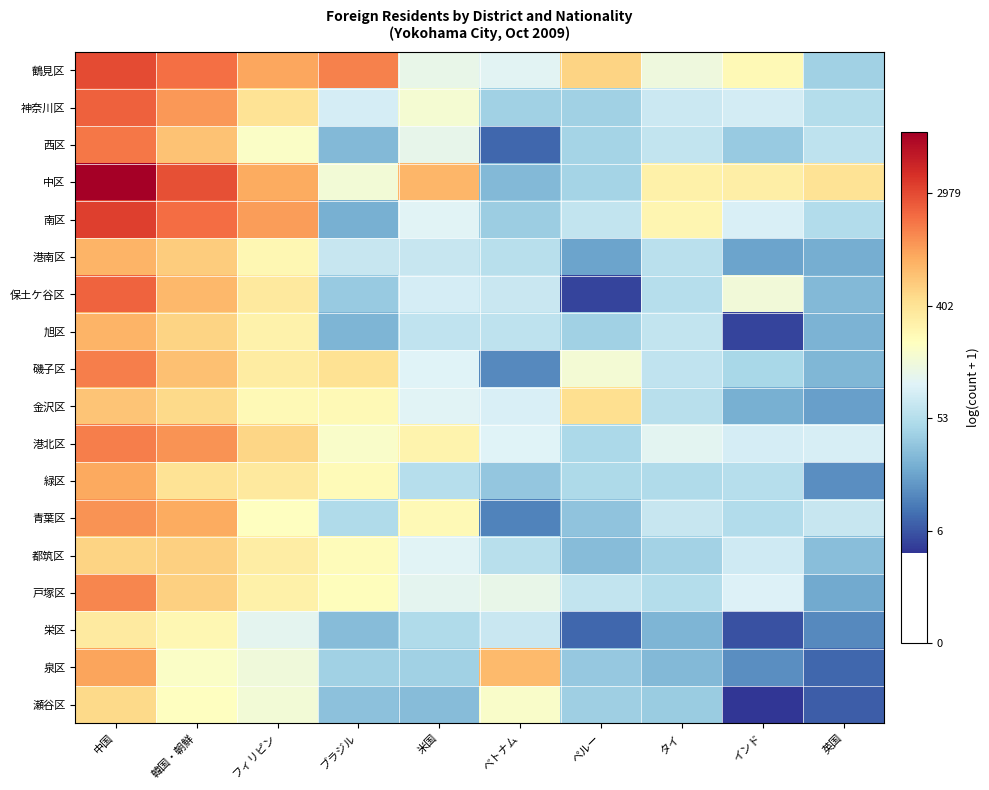

Reading left to right, list all the values displayed in this chart.

鶴見区: 中国=8.0	韓国・朝鮮=7.5	フィリピン=6.9	ブラジル=7.3	米国=4.8	ベトナム=4.7	ペルー=6.3	タイ=5.0	インド=5.5	英国=3.7
神奈川区: 中国=7.7	韓国・朝鮮=7.1	フィリピン=6.0	ブラジル=4.5	米国=5.1	ベトナム=3.7	ペルー=3.7	タイ=4.3	インド=4.4	英国=4.0
西区: 中国=7.5	韓国・朝鮮=6.5	フィリピン=5.2	ブラジル=3.3	米国=4.8	ベトナム=2.2	ペルー=3.8	タイ=4.2	インド=3.6	英国=4.1
中区: 中国=9.1	韓国・朝鮮=7.9	フィリピン=6.8	ブラジル=5.0	米国=6.7	ベトナム=3.3	ペルー=3.8	タイ=5.7	インド=5.7	英国=6.0
南区: 中国=8.2	韓国・朝鮮=7.6	フィリピン=7.0	ブラジル=3.2	米国=4.6	ベトナム=3.7	ペルー=4.2	タイ=5.6	インド=4.5	英国=4.0
港南区: 中国=6.7	韓国・朝鮮=6.4	フィリピン=5.5	ブラジル=4.2	米国=4.3	ベトナム=4.1	ペルー=3.0	タイ=4.1	インド=3.0	英国=3.1
保土ケ谷区: 中国=7.7	韓国・朝鮮=6.7	フィリピン=5.9	ブラジル=3.6	米国=4.5	ベトナム=4.3	ペルー=1.8	タイ=4.0	インド=5.0	英国=3.3
旭区: 中国=6.7	韓国・朝鮮=6.3	フィリピン=5.6	ブラジル=3.3	米国=4.2	ベトナム=4.1	ペルー=3.7	タイ=4.2	インド=1.8	英国=3.2
磯子区: 中国=7.4	韓国・朝鮮=6.6	フィリピン=5.8	ブラジル=6.0	米国=4.6	ベトナム=2.6	ペルー=5.1	タイ=4.2	インド=3.9	英国=3.3
金沢区: 中国=6.5	韓国・朝鮮=6.2	フィリピン=5.5	ブラジル=5.5	米国=4.6	ベトナム=4.5	ペルー=6.1	タイ=4.1	インド=3.2	英国=2.9
港北区: 中国=7.4	韓国・朝鮮=7.1	フィリピン=6.2	ブラジル=5.2	米国=5.6	ベトナム=4.6	ペルー=3.9	タイ=4.7	インド=4.5	英国=4.5
緑区: 中国=6.9	韓国・朝鮮=6.0	フィリピン=5.9	ブラジル=5.4	米国=4.0	ベトナム=3.6	ペルー=3.9	タイ=3.9	インド=4.0	英国=2.7
青葉区: 中国=7.1	韓国・朝鮮=6.9	フィリピン=5.3	ブラジル=3.9	米国=5.5	ベトナム=2.6	ペルー=3.5	タイ=4.3	インド=4.0	英国=4.3
都筑区: 中国=6.3	韓国・朝鮮=6.3	フィリピン=5.8	ブラジル=5.4	米国=4.6	ベトナム=4.1	ペルー=3.4	タイ=3.8	インド=4.4	英国=3.4
戸塚区: 中国=7.3	韓国・朝鮮=6.3	フィリピン=5.7	ブラジル=5.4	米国=4.7	ベトナム=4.8	ペルー=4.2	タイ=4.0	インド=4.6	英国=3.1
栄区: 中国=5.8	韓国・朝鮮=5.5	フィリピン=4.7	ブラジル=3.4	米国=3.9	ベトナム=4.3	ペルー=2.2	タイ=3.3	インド=1.9	英国=2.6
泉区: 中国=6.9	韓国・朝鮮=5.2	フィリピン=5.0	ブラジル=3.7	米国=3.7	ベトナム=6.6	ペルー=3.6	タイ=3.3	インド=2.7	英国=2.2
瀬谷区: 中国=6.2	韓国・朝鮮=5.3	フィリピン=5.1	ブラジル=3.5	米国=3.4	ベトナム=5.2	ペルー=3.7	タイ=3.6	インド=1.6	英国=2.1